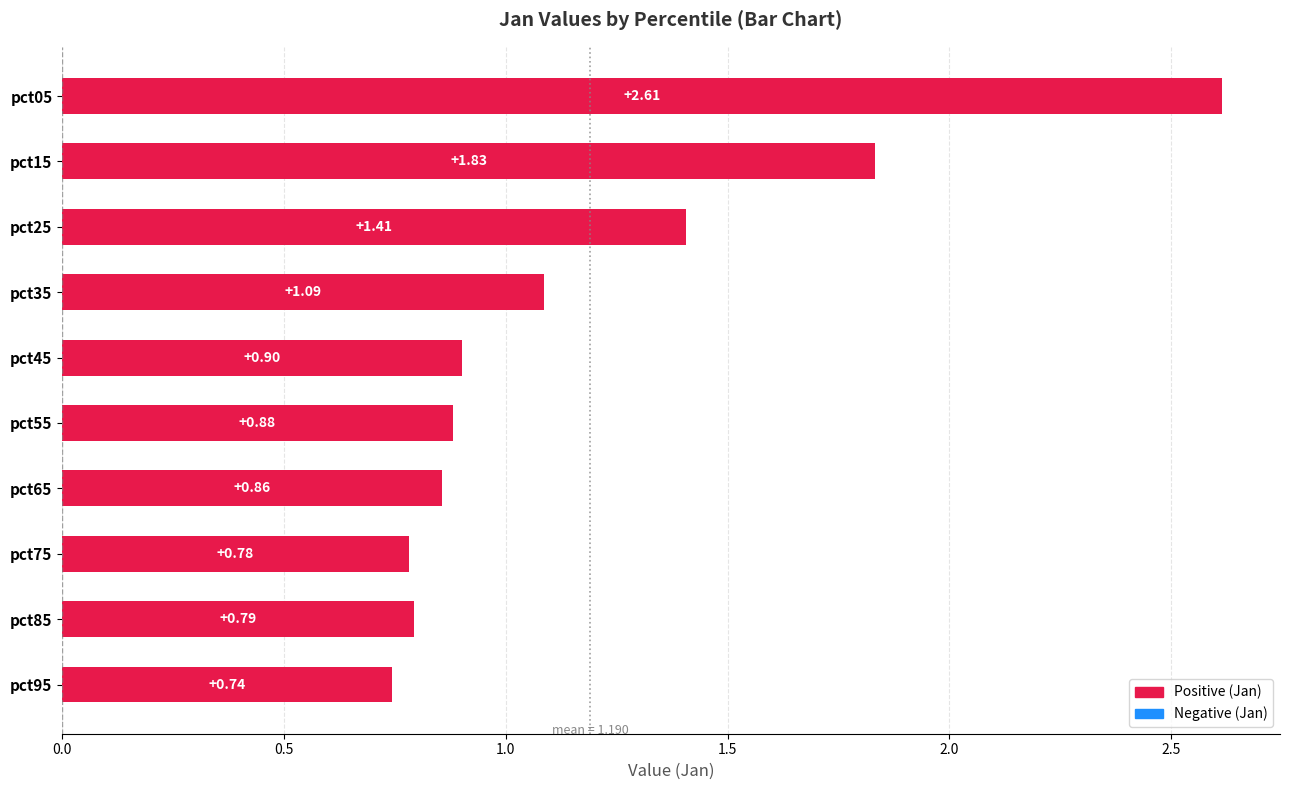

Which has a higher value, pct55 or pct15?

pct15